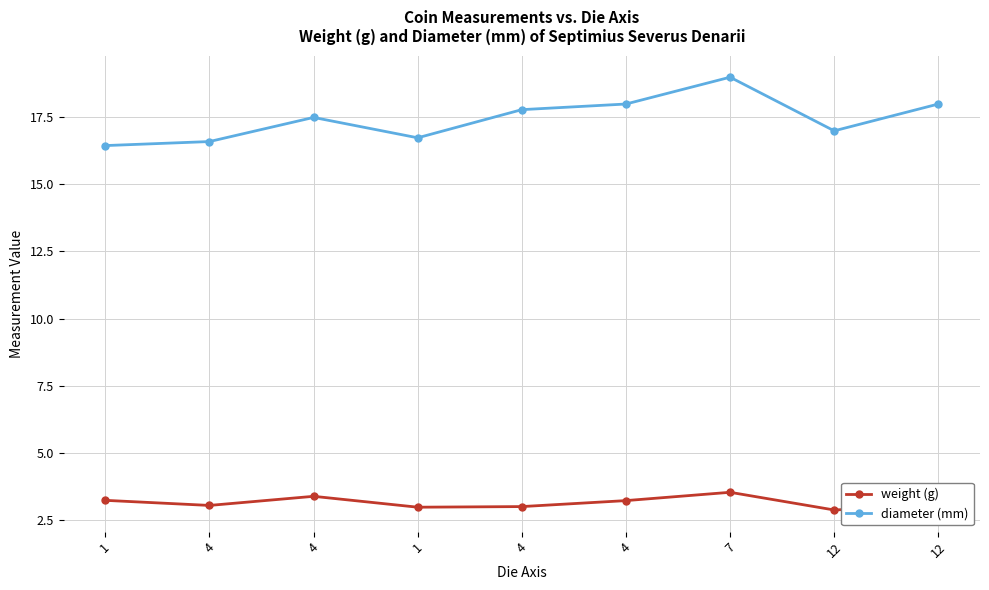

The weight (g) series shows 3.2 at 4. True or false?

True